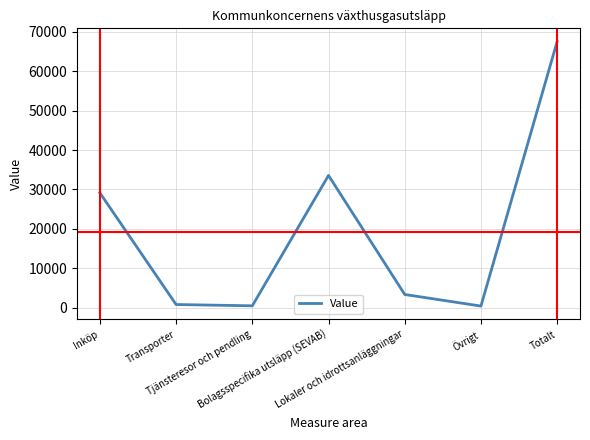

How many interior local peaks (higher than both neighbors) does the data have?

1